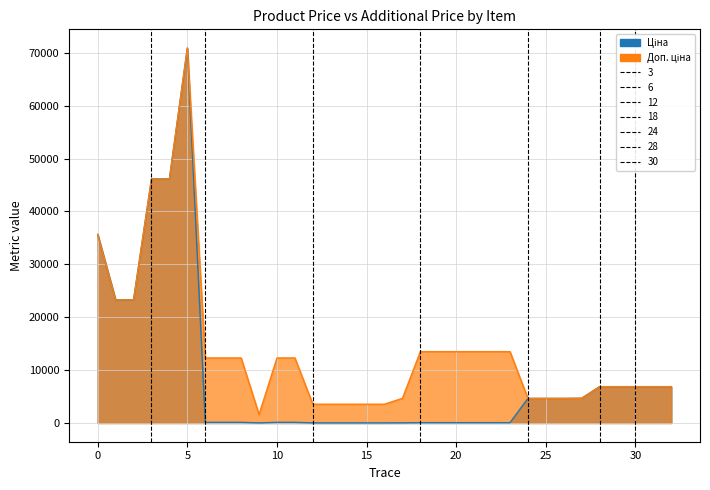

At which category does Ціна reach its first local valley?

9